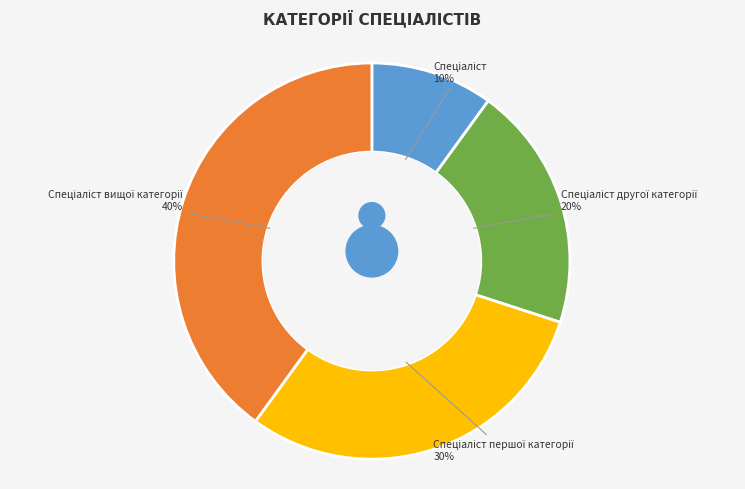

To the nearest percent, what is the combined percentage of Спеціаліст and Спеціаліст вищої категорії?

50%